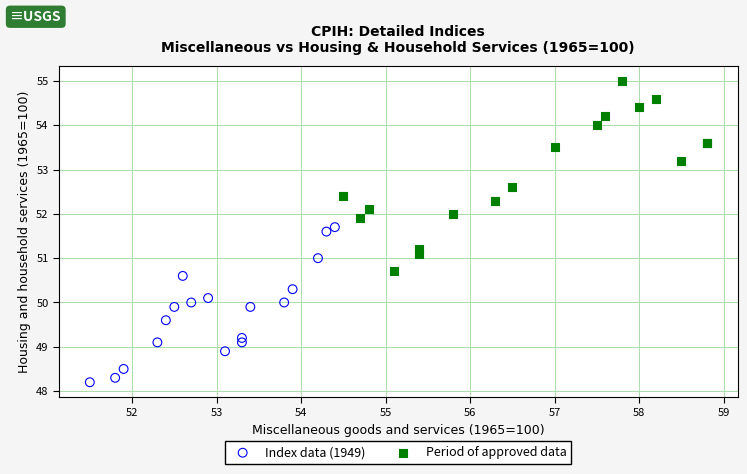

What are all the series names shown in the legend?

Index data (1949), Period of approved data